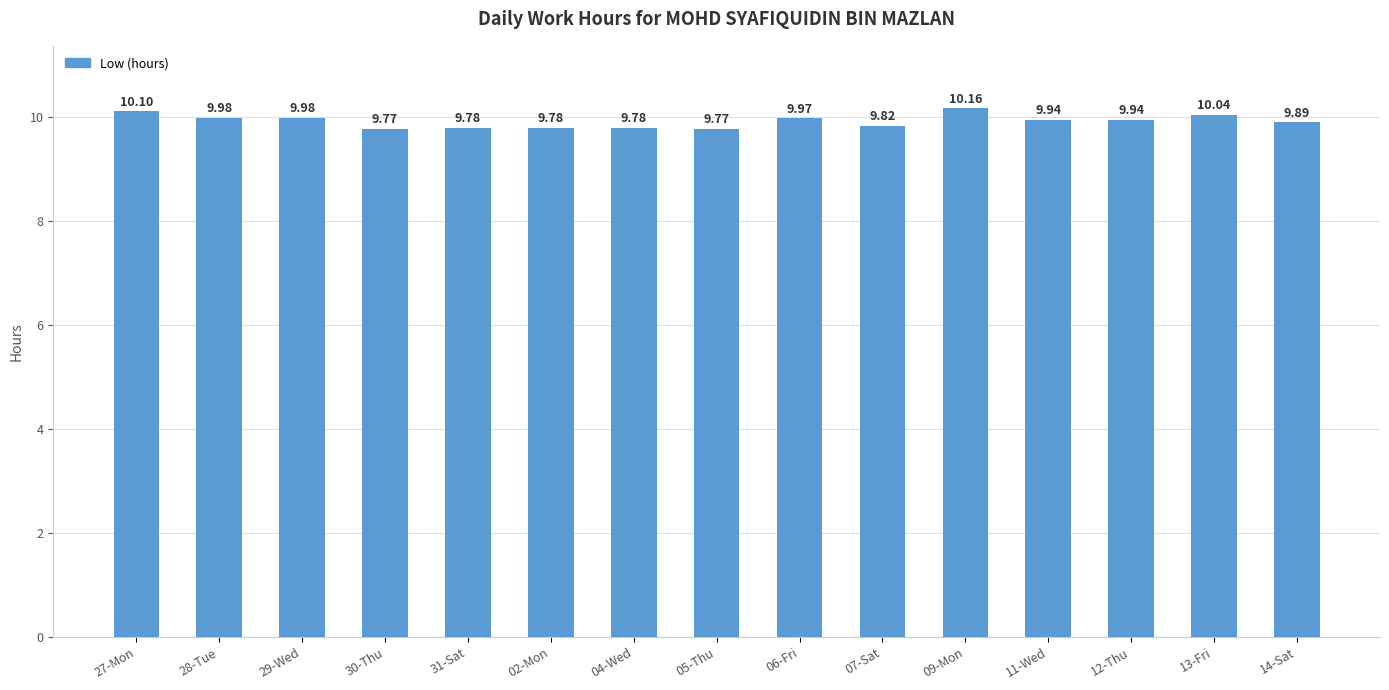

Which has a higher value, 11-Wed or 09-Mon?

09-Mon